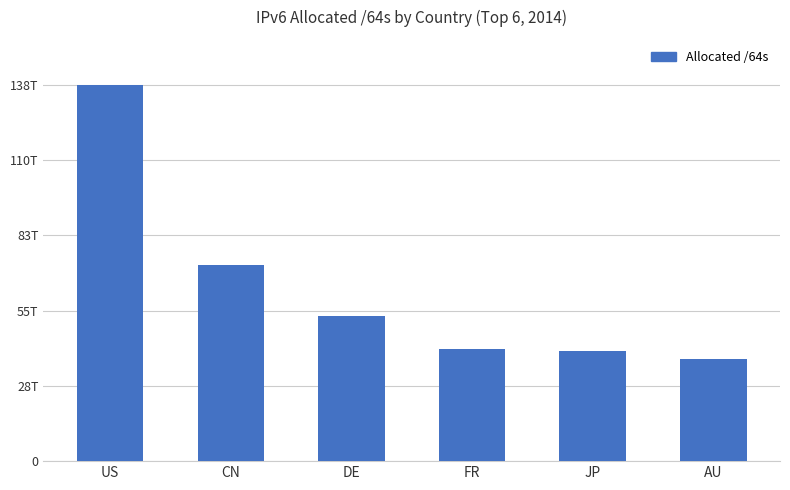

Does the chart contain any negative values?

No